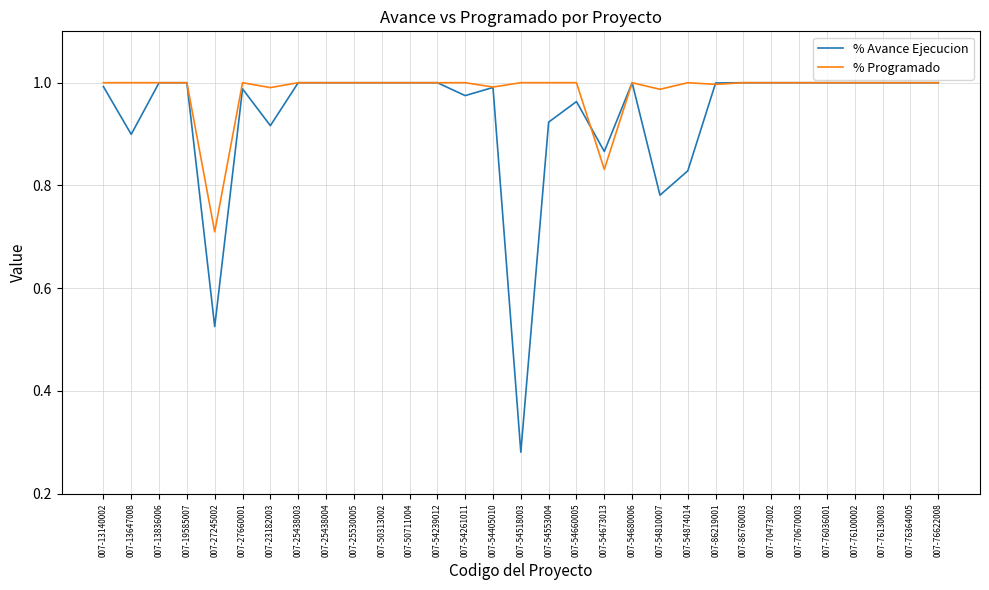

Is the value of % Programado at 007-54518003 greater than the value of % Avance Ejecucion at 007-54810007?

Yes